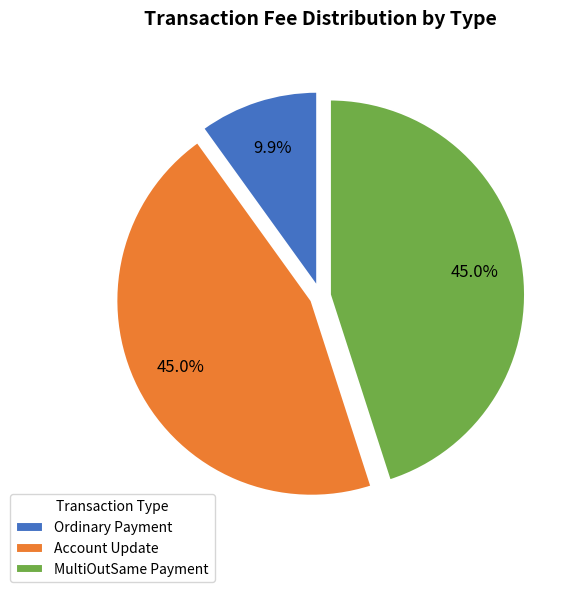

How many slices are in this pie chart?

3